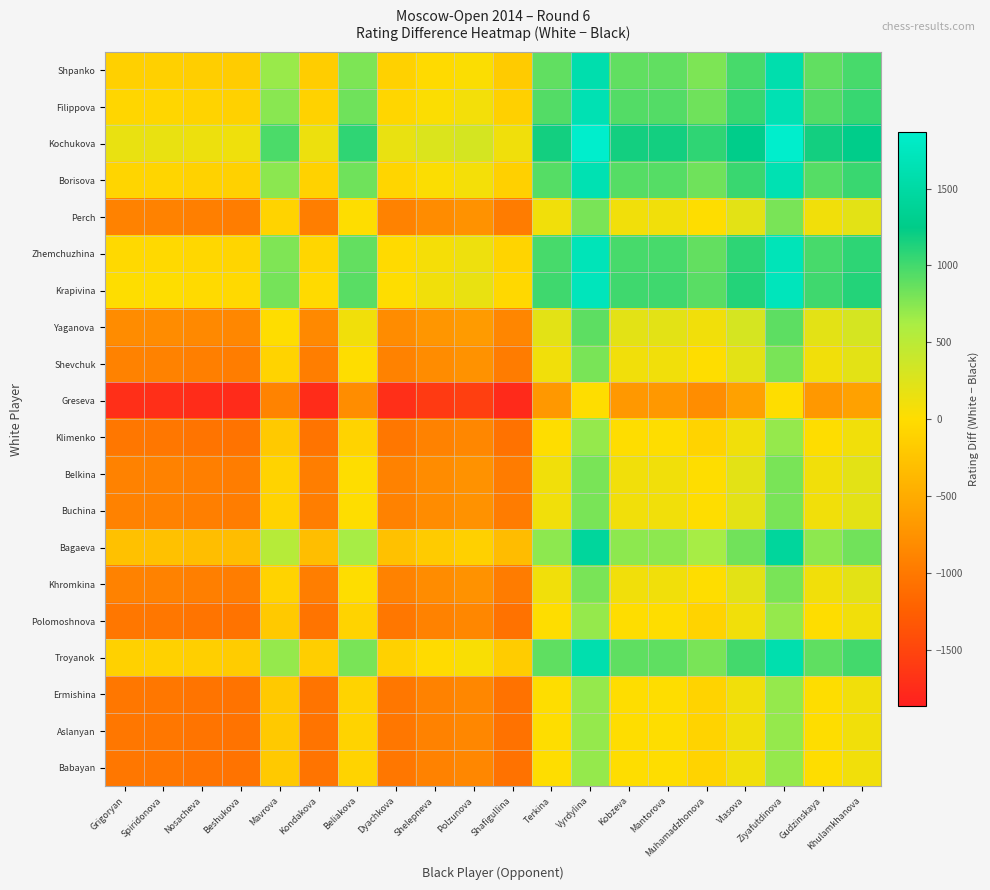

Reading left to right, extract all data points from this chart.

Shpanko: Grigoryan=-125	Spiridonova=-126	Nosacheva=-153	Beshukova=-172	Mavrova=685	Kondakova=-158	Beliakova=785	Dyachkova=-124	Shelepneva=-27	Polzunova=27	Shafigullina=-180	Terkina=885	Vyrdylina=1585	Kobzeva=885	Mantorova=885	Muhamadzhonova=785	Vlasova=985	Ziyafutdinova=1585	Gudzinskaya=885	Khulamkhanova=985
Filippova: Grigoryan=-71	Spiridonova=-72	Nosacheva=-99	Beshukova=-118	Mavrova=739	Kondakova=-104	Beliakova=839	Dyachkova=-70	Shelepneva=27	Polzunova=81	Shafigullina=-126	Terkina=939	Vyrdylina=1639	Kobzeva=939	Mantorova=939	Muhamadzhonova=839	Vlasova=1039	Ziyafutdinova=1639	Gudzinskaya=939	Khulamkhanova=1039
Kochukova: Grigoryan=159	Spiridonova=158	Nosacheva=131	Beshukova=112	Mavrova=969	Kondakova=126	Beliakova=1069	Dyachkova=160	Shelepneva=257	Polzunova=311	Shafigullina=104	Terkina=1169	Vyrdylina=1869	Kobzeva=1169	Mantorova=1169	Muhamadzhonova=1069	Vlasova=1269	Ziyafutdinova=1869	Gudzinskaya=1169	Khulamkhanova=1269
Borisova: Grigoryan=-76	Spiridonova=-77	Nosacheva=-104	Beshukova=-123	Mavrova=734	Kondakova=-109	Beliakova=834	Dyachkova=-75	Shelepneva=22	Polzunova=76	Shafigullina=-131	Terkina=934	Vyrdylina=1634	Kobzeva=934	Mantorova=934	Muhamadzhonova=834	Vlasova=1034	Ziyafutdinova=1634	Gudzinskaya=934	Khulamkhanova=1034
Perch: Grigoryan=-910	Spiridonova=-911	Nosacheva=-938	Beshukova=-957	Mavrova=-100	Kondakova=-943	Beliakova=0	Dyachkova=-909	Shelepneva=-812	Polzunova=-758	Shafigullina=-965	Terkina=100	Vyrdylina=800	Kobzeva=100	Mantorova=100	Muhamadzhonova=0	Vlasova=200	Ziyafutdinova=800	Gudzinskaya=100	Khulamkhanova=200
Zhemchuzhina: Grigoryan=-30	Spiridonova=-31	Nosacheva=-58	Beshukova=-77	Mavrova=780	Kondakova=-63	Beliakova=880	Dyachkova=-29	Shelepneva=68	Polzunova=122	Shafigullina=-85	Terkina=980	Vyrdylina=1680	Kobzeva=980	Mantorova=980	Muhamadzhonova=880	Vlasova=1080	Ziyafutdinova=1680	Gudzinskaya=980	Khulamkhanova=1080
Krapivina: Grigoryan=4	Spiridonova=3	Nosacheva=-24	Beshukova=-43	Mavrova=814	Kondakova=-29	Beliakova=914	Dyachkova=5	Shelepneva=102	Polzunova=156	Shafigullina=-51	Terkina=1014	Vyrdylina=1714	Kobzeva=1014	Mantorova=1014	Muhamadzhonova=914	Vlasova=1114	Ziyafutdinova=1714	Gudzinskaya=1014	Khulamkhanova=1114
Yaganova: Grigoryan=-810	Spiridonova=-811	Nosacheva=-838	Beshukova=-857	Mavrova=0	Kondakova=-843	Beliakova=100	Dyachkova=-809	Shelepneva=-712	Polzunova=-658	Shafigullina=-865	Terkina=200	Vyrdylina=900	Kobzeva=200	Mantorova=200	Muhamadzhonova=100	Vlasova=300	Ziyafutdinova=900	Gudzinskaya=200	Khulamkhanova=300
Shevchuk: Grigoryan=-910	Spiridonova=-911	Nosacheva=-938	Beshukova=-957	Mavrova=-100	Kondakova=-943	Beliakova=0	Dyachkova=-909	Shelepneva=-812	Polzunova=-758	Shafigullina=-965	Terkina=100	Vyrdylina=800	Kobzeva=100	Mantorova=100	Muhamadzhonova=0	Vlasova=200	Ziyafutdinova=800	Gudzinskaya=100	Khulamkhanova=200
Greseva: Grigoryan=-1710	Spiridonova=-1711	Nosacheva=-1738	Beshukova=-1757	Mavrova=-900	Kondakova=-1743	Beliakova=-800	Dyachkova=-1709	Shelepneva=-1612	Polzunova=-1558	Shafigullina=-1765	Terkina=-700	Vyrdylina=0	Kobzeva=-700	Mantorova=-700	Muhamadzhonova=-800	Vlasova=-600	Ziyafutdinova=0	Gudzinskaya=-700	Khulamkhanova=-600
Klimenko: Grigoryan=-1010	Spiridonova=-1011	Nosacheva=-1038	Beshukova=-1057	Mavrova=-200	Kondakova=-1043	Beliakova=-100	Dyachkova=-1009	Shelepneva=-912	Polzunova=-858	Shafigullina=-1065	Terkina=0	Vyrdylina=700	Kobzeva=0	Mantorova=0	Muhamadzhonova=-100	Vlasova=100	Ziyafutdinova=700	Gudzinskaya=0	Khulamkhanova=100
Belkina: Grigoryan=-910	Spiridonova=-911	Nosacheva=-938	Beshukova=-957	Mavrova=-100	Kondakova=-943	Beliakova=0	Dyachkova=-909	Shelepneva=-812	Polzunova=-758	Shafigullina=-965	Terkina=100	Vyrdylina=800	Kobzeva=100	Mantorova=100	Muhamadzhonova=0	Vlasova=200	Ziyafutdinova=800	Gudzinskaya=100	Khulamkhanova=200
Buchina: Grigoryan=-910	Spiridonova=-911	Nosacheva=-938	Beshukova=-957	Mavrova=-100	Kondakova=-943	Beliakova=0	Dyachkova=-909	Shelepneva=-812	Polzunova=-758	Shafigullina=-965	Terkina=100	Vyrdylina=800	Kobzeva=100	Mantorova=100	Muhamadzhonova=0	Vlasova=200	Ziyafutdinova=800	Gudzinskaya=100	Khulamkhanova=200
Bagaeva: Grigoryan=-280	Spiridonova=-281	Nosacheva=-308	Beshukova=-327	Mavrova=530	Kondakova=-313	Beliakova=630	Dyachkova=-279	Shelepneva=-182	Polzunova=-128	Shafigullina=-335	Terkina=730	Vyrdylina=1430	Kobzeva=730	Mantorova=730	Muhamadzhonova=630	Vlasova=830	Ziyafutdinova=1430	Gudzinskaya=730	Khulamkhanova=830
Khromkina: Grigoryan=-910	Spiridonova=-911	Nosacheva=-938	Beshukova=-957	Mavrova=-100	Kondakova=-943	Beliakova=0	Dyachkova=-909	Shelepneva=-812	Polzunova=-758	Shafigullina=-965	Terkina=100	Vyrdylina=800	Kobzeva=100	Mantorova=100	Muhamadzhonova=0	Vlasova=200	Ziyafutdinova=800	Gudzinskaya=100	Khulamkhanova=200
Polomoshnova: Grigoryan=-1010	Spiridonova=-1011	Nosacheva=-1038	Beshukova=-1057	Mavrova=-200	Kondakova=-1043	Beliakova=-100	Dyachkova=-1009	Shelepneva=-912	Polzunova=-858	Shafigullina=-1065	Terkina=0	Vyrdylina=700	Kobzeva=0	Mantorova=0	Muhamadzhonova=-100	Vlasova=100	Ziyafutdinova=700	Gudzinskaya=0	Khulamkhanova=100
Troyanok: Grigoryan=-114	Spiridonova=-115	Nosacheva=-142	Beshukova=-161	Mavrova=696	Kondakova=-147	Beliakova=796	Dyachkova=-113	Shelepneva=-16	Polzunova=38	Shafigullina=-169	Terkina=896	Vyrdylina=1596	Kobzeva=896	Mantorova=896	Muhamadzhonova=796	Vlasova=996	Ziyafutdinova=1596	Gudzinskaya=896	Khulamkhanova=996
Ermishina: Grigoryan=-1010	Spiridonova=-1011	Nosacheva=-1038	Beshukova=-1057	Mavrova=-200	Kondakova=-1043	Beliakova=-100	Dyachkova=-1009	Shelepneva=-912	Polzunova=-858	Shafigullina=-1065	Terkina=0	Vyrdylina=700	Kobzeva=0	Mantorova=0	Muhamadzhonova=-100	Vlasova=100	Ziyafutdinova=700	Gudzinskaya=0	Khulamkhanova=100
Aslanyan: Grigoryan=-1010	Spiridonova=-1011	Nosacheva=-1038	Beshukova=-1057	Mavrova=-200	Kondakova=-1043	Beliakova=-100	Dyachkova=-1009	Shelepneva=-912	Polzunova=-858	Shafigullina=-1065	Terkina=0	Vyrdylina=700	Kobzeva=0	Mantorova=0	Muhamadzhonova=-100	Vlasova=100	Ziyafutdinova=700	Gudzinskaya=0	Khulamkhanova=100
Babayan: Grigoryan=-1010	Spiridonova=-1011	Nosacheva=-1038	Beshukova=-1057	Mavrova=-200	Kondakova=-1043	Beliakova=-100	Dyachkova=-1009	Shelepneva=-912	Polzunova=-858	Shafigullina=-1065	Terkina=0	Vyrdylina=700	Kobzeva=0	Mantorova=0	Muhamadzhonova=-100	Vlasova=100	Ziyafutdinova=700	Gudzinskaya=0	Khulamkhanova=100